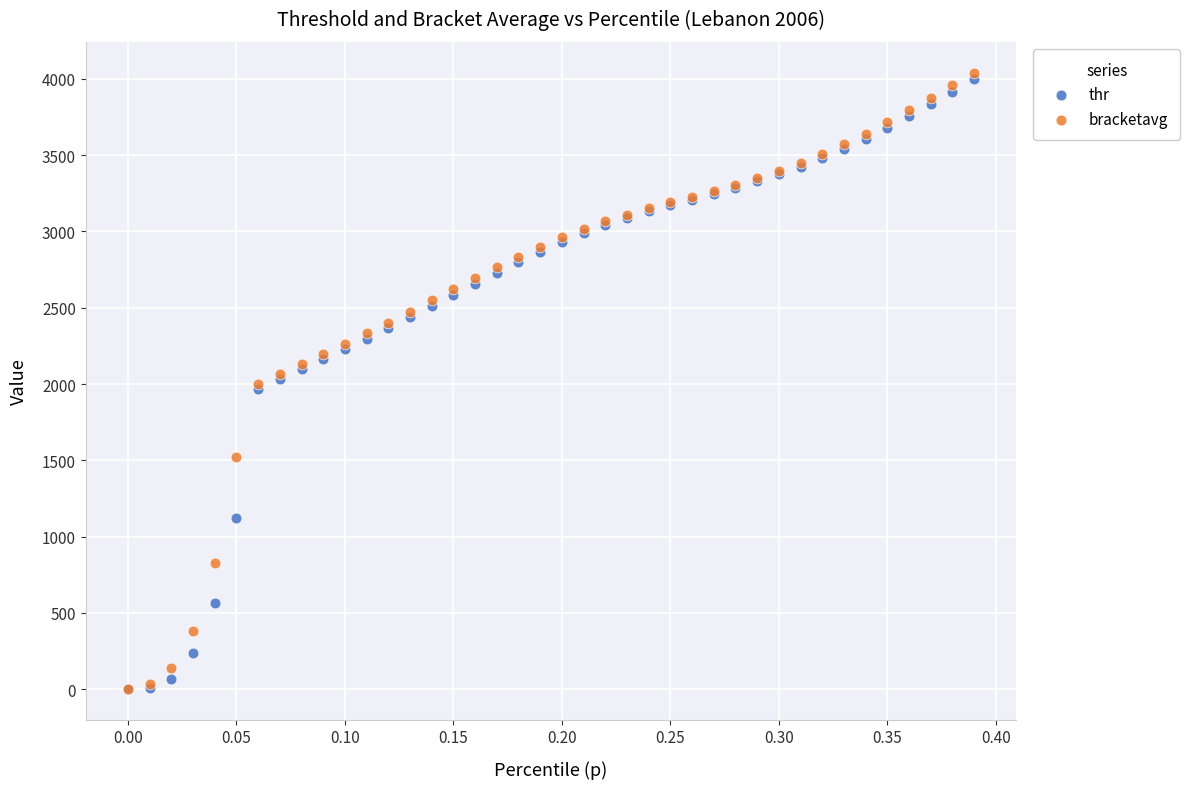

Which series reaches the maximum Y coordinate?

bracketavg